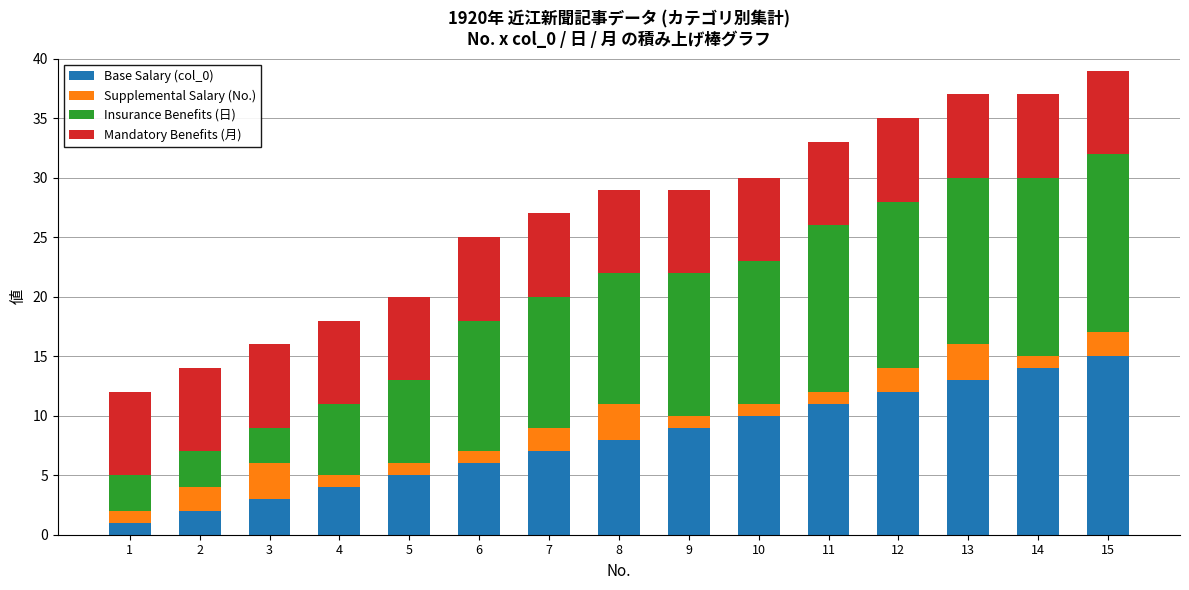

Is it true that Base Salary (col_0) equals 4 at 6?

False